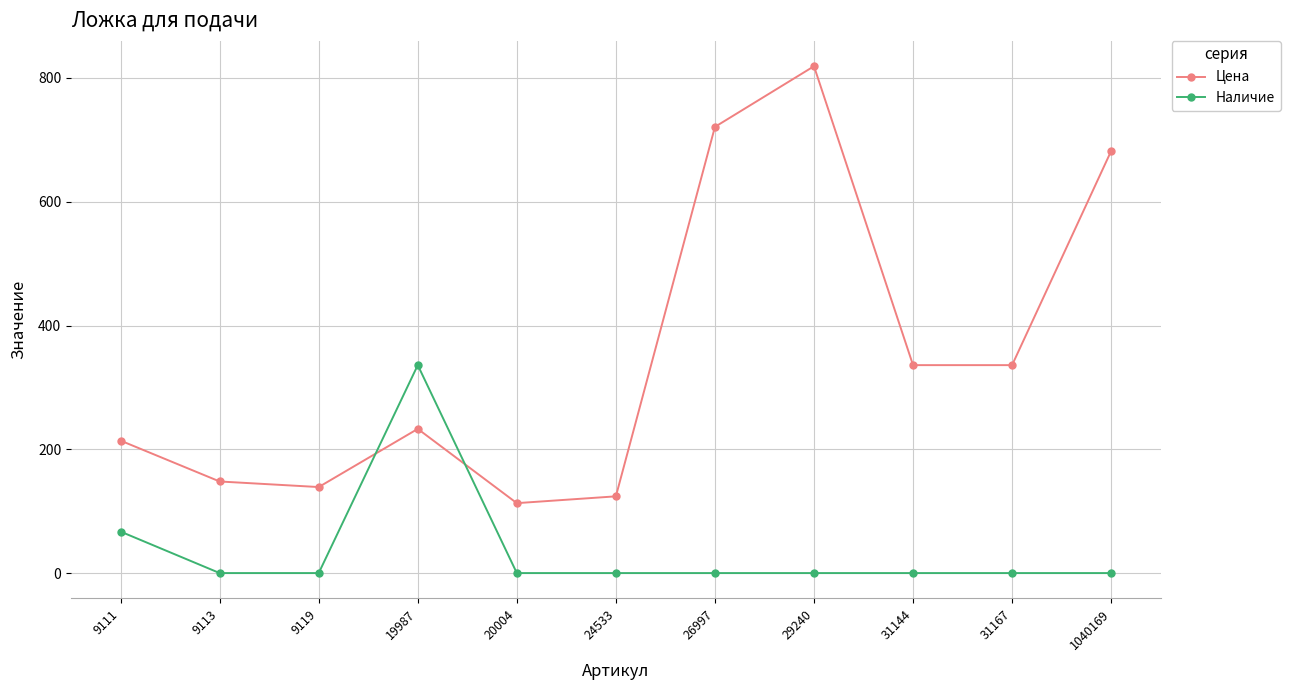

Rank the series by their average value, from lowest to highest.

Наличие, Цена